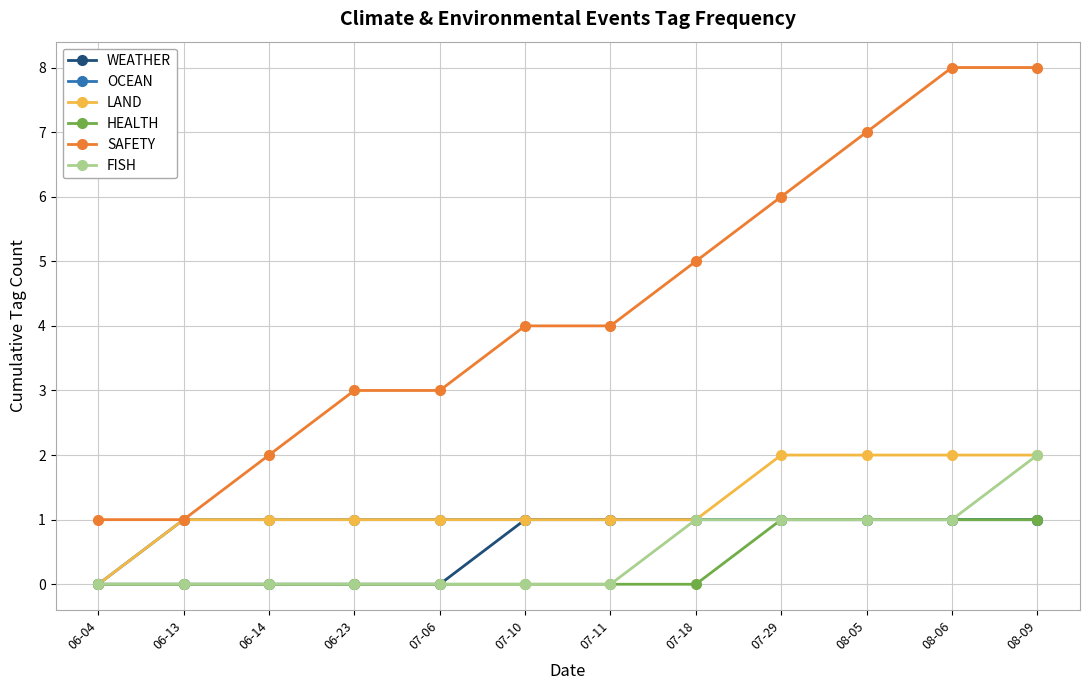

What position from the right is 06-14?

10